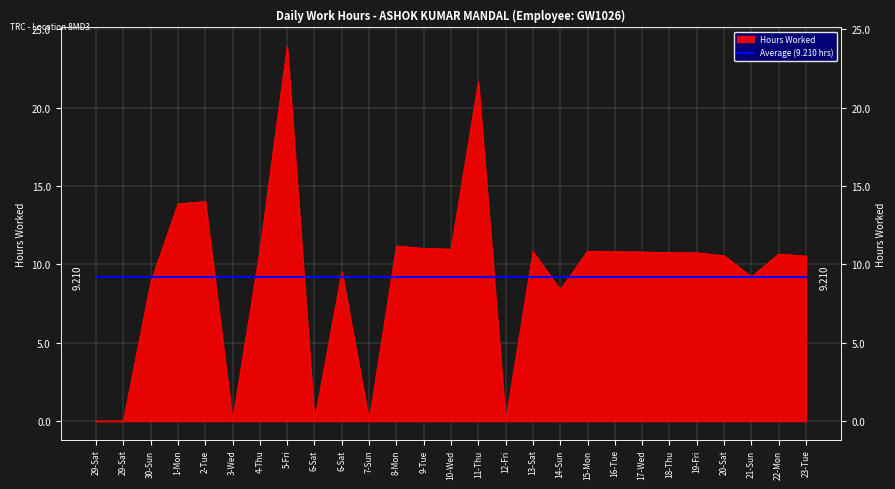

How many points are higher than both their immediate neighbors (excluding endpoints)?

8